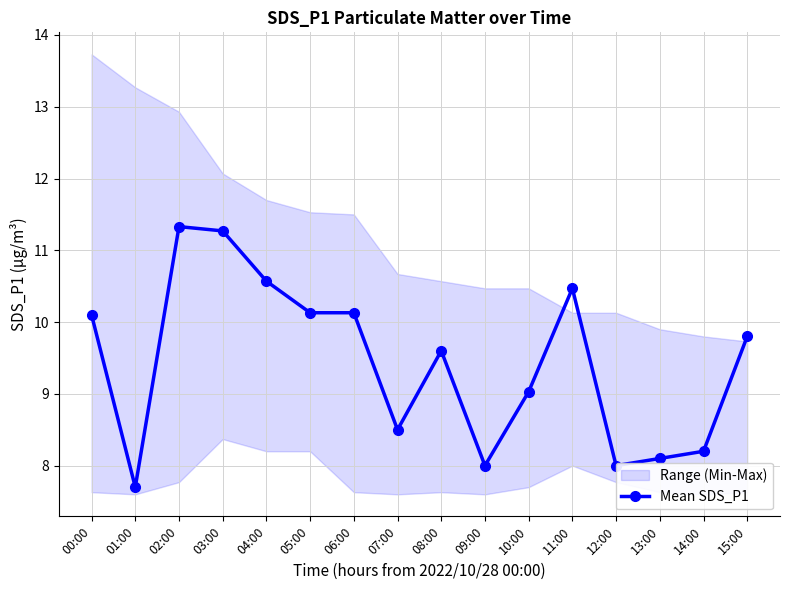

Which label corresponds to the smallest value in the chart?

01:00